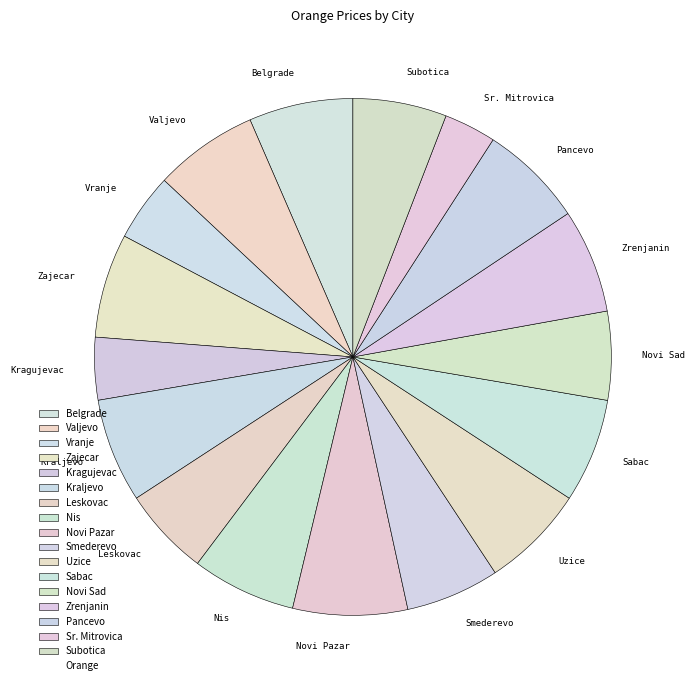

What is the smallest slice in the pie chart?

Sr. Mitrovica